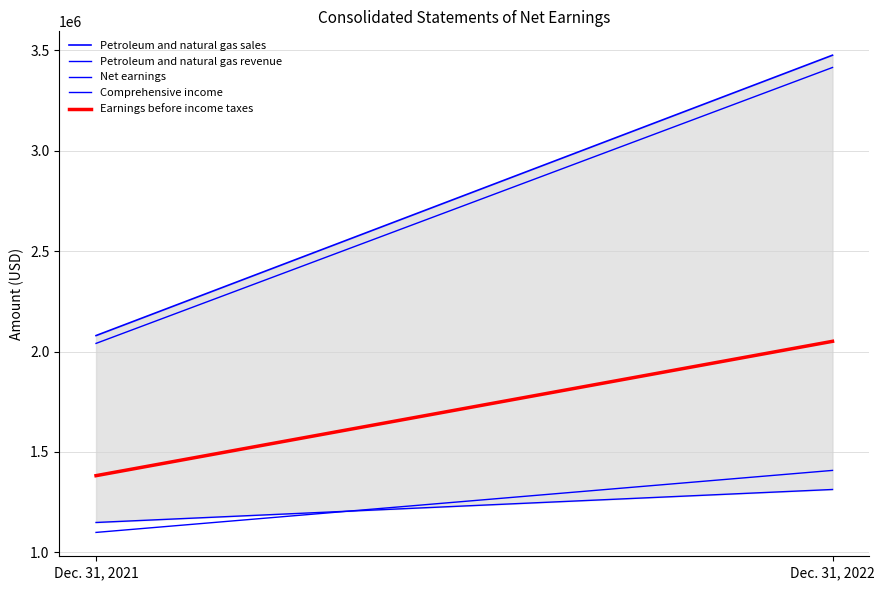

At how many categories does at least one series exceed 1502179?

2